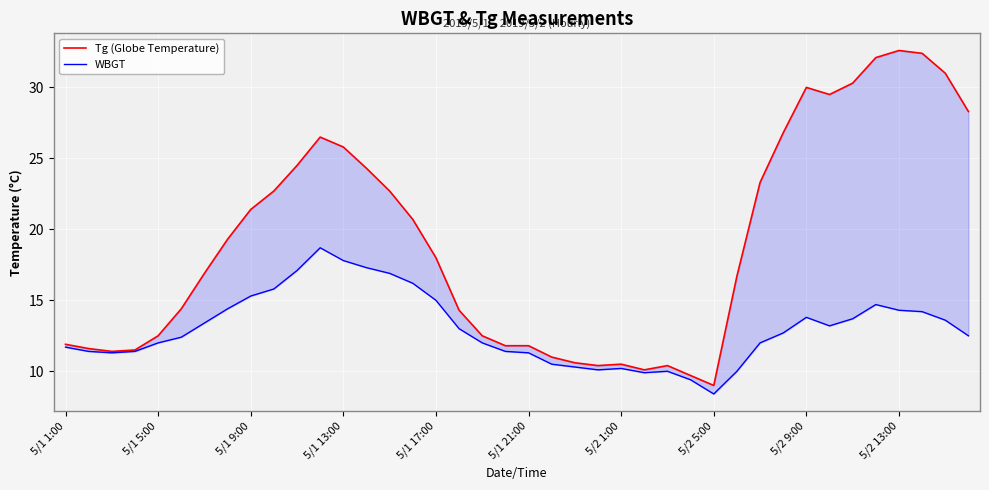

True or false: Tg (Globe Temperature) has more than 2 points higher than both neighbors.

True